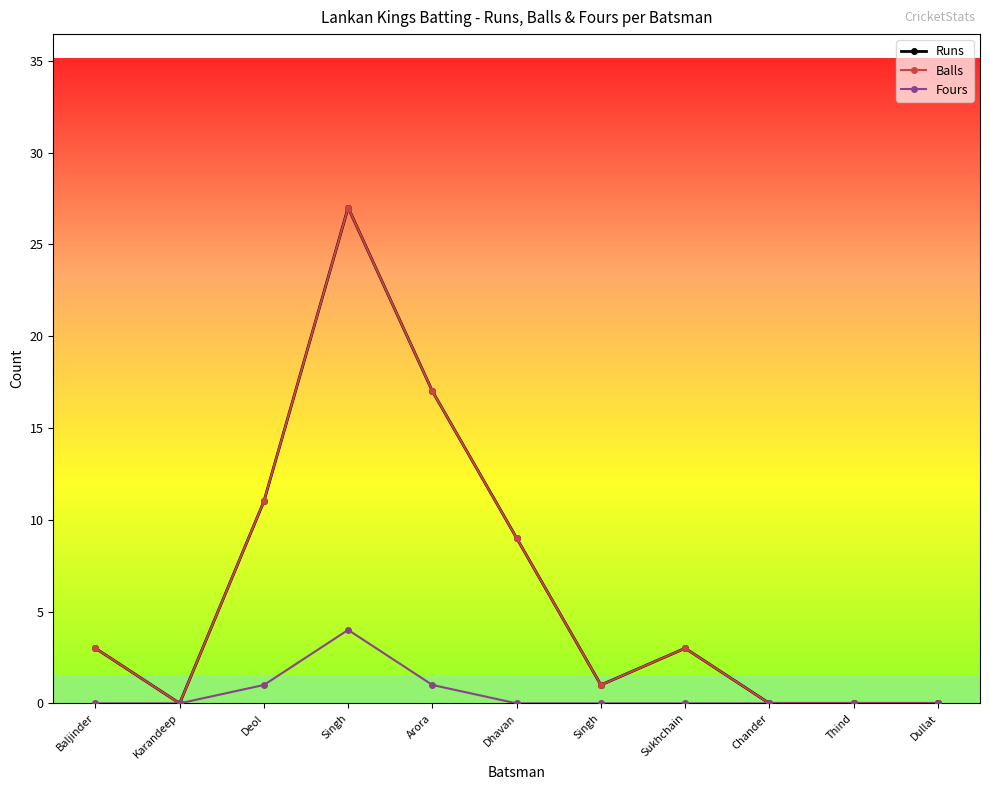

True or false: Fours and Runs cross at least once.

False